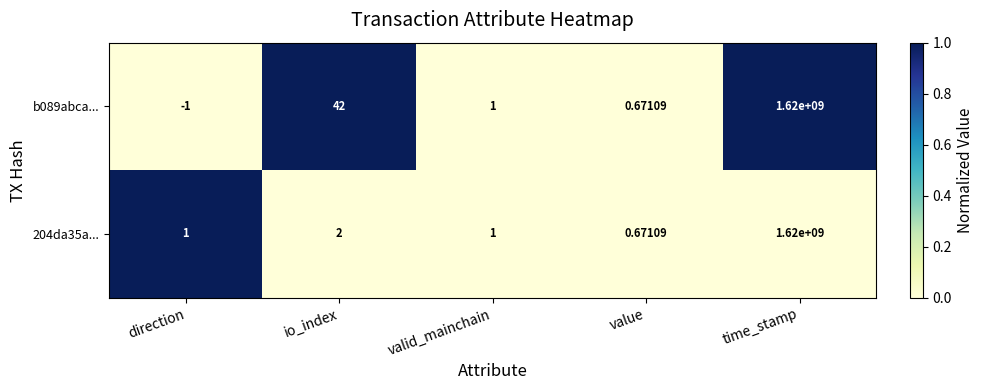

At which category is the sum across all series the highest?

time_stamp